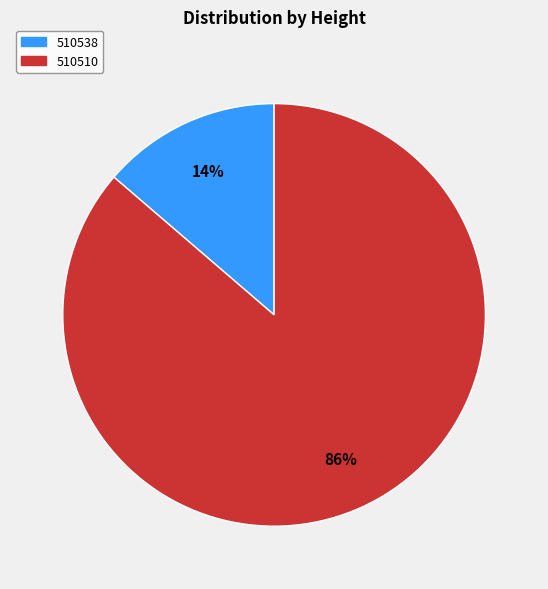

How many slices are in this pie chart?

2